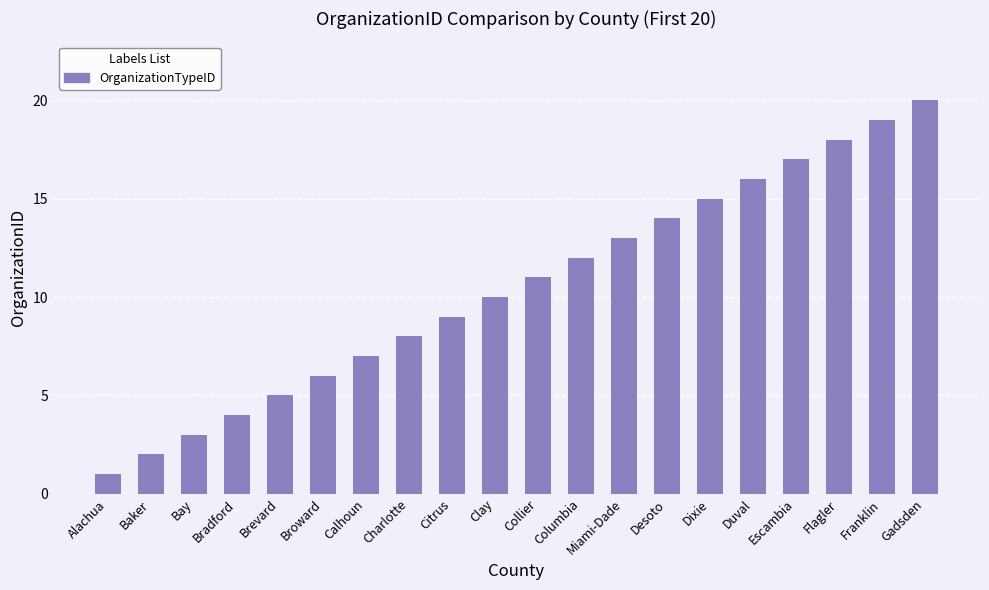

Is it true that the value at Desoto is 5?

False